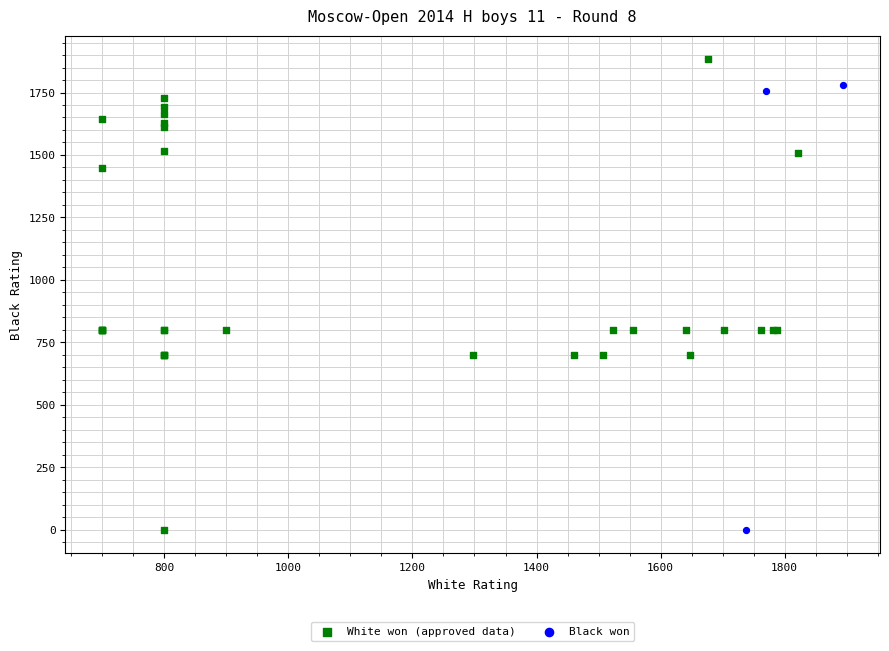

Which series has the largest Y range (max minus min)?

White won (approved data)